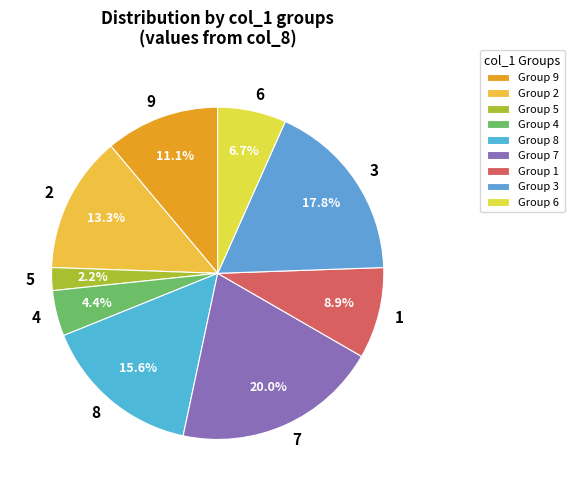

Rank the categories by value from lowest to highest.

5, 4, 6, 1, 9, 2, 8, 3, 7